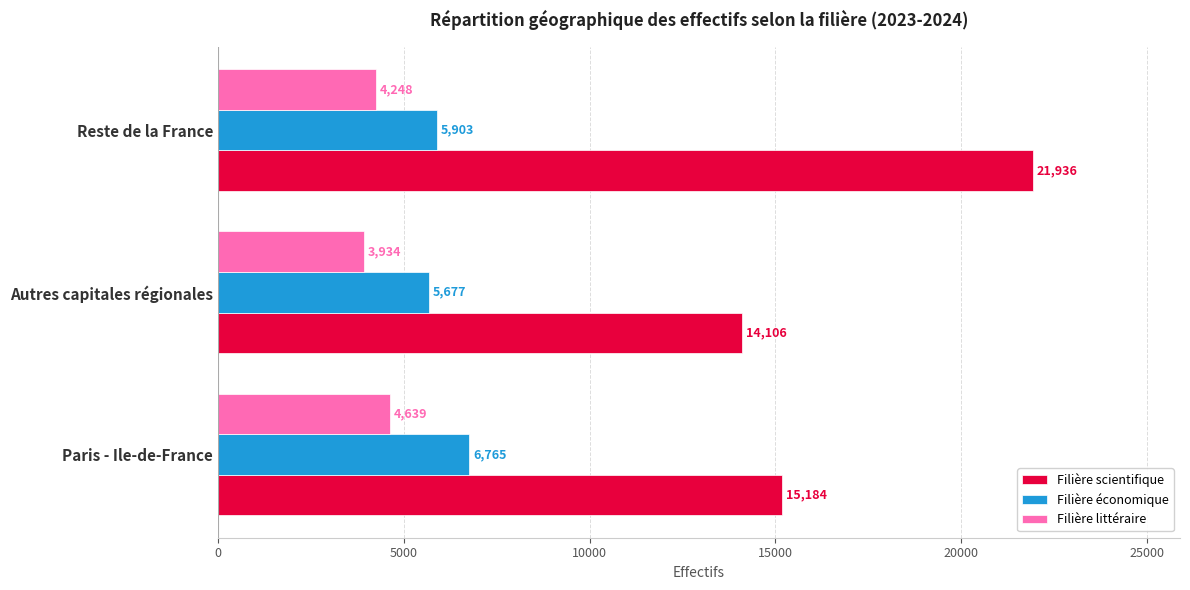

Which category has the highest value across all series?

Reste de la France